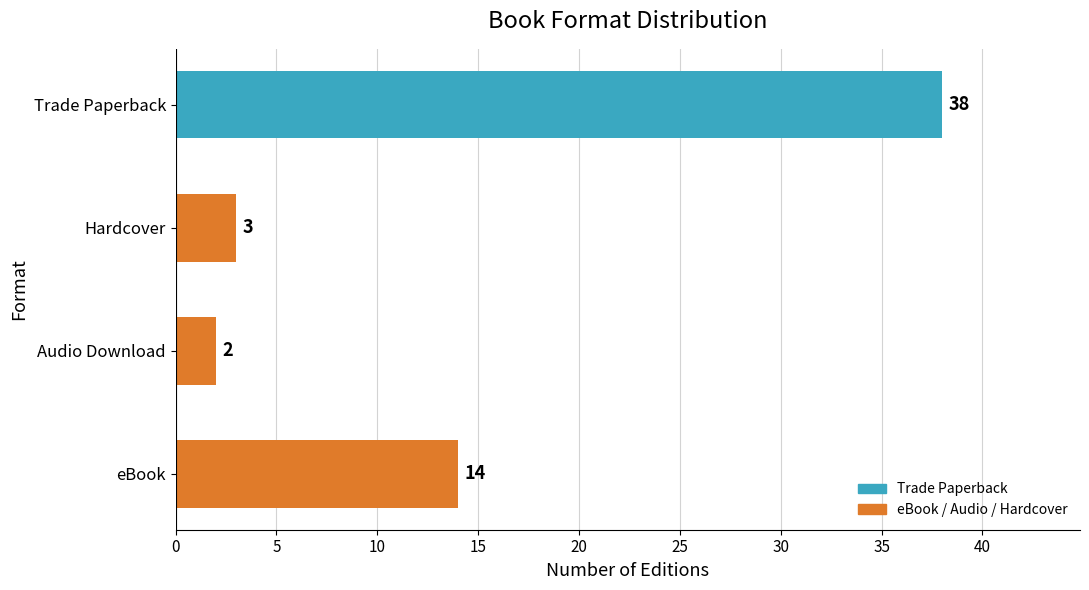

What is the greatest value displayed?

38